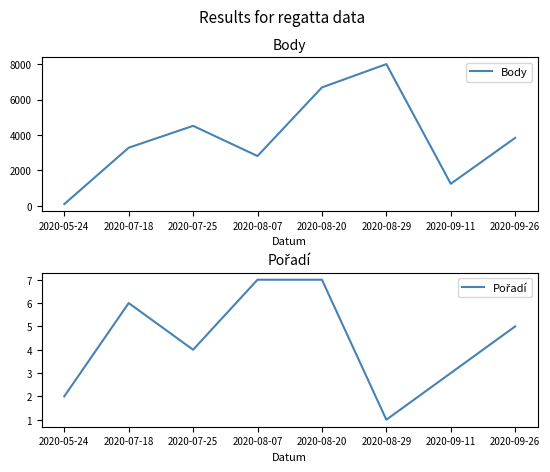

Reading left to right, list all the values displayed in this chart.

Body: 2020-05-24=101	2020-07-18=3283	2020-07-25=4515	2020-08-07=2814	2020-08-20=6683	2020-08-29=7997	2020-09-11=1248	2020-09-26=3837
Pořadí: 2020-05-24=2	2020-07-18=6	2020-07-25=4	2020-08-07=7	2020-08-20=7	2020-08-29=1	2020-09-11=3	2020-09-26=5